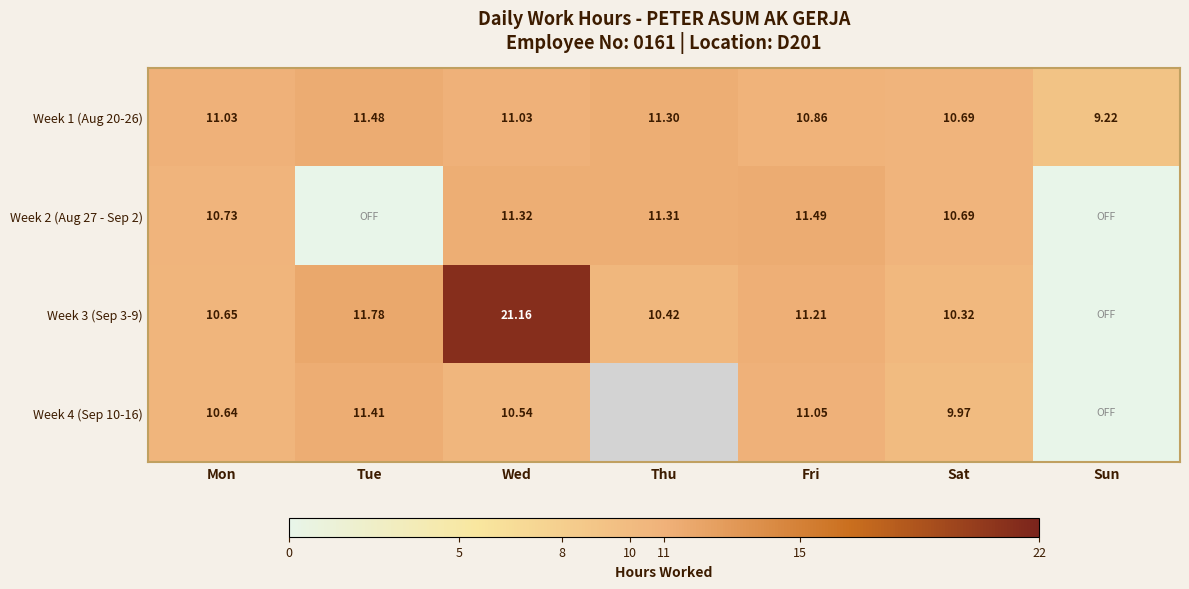

At which label does Week 1 (Aug 20-26) reach its minimum?

Sun